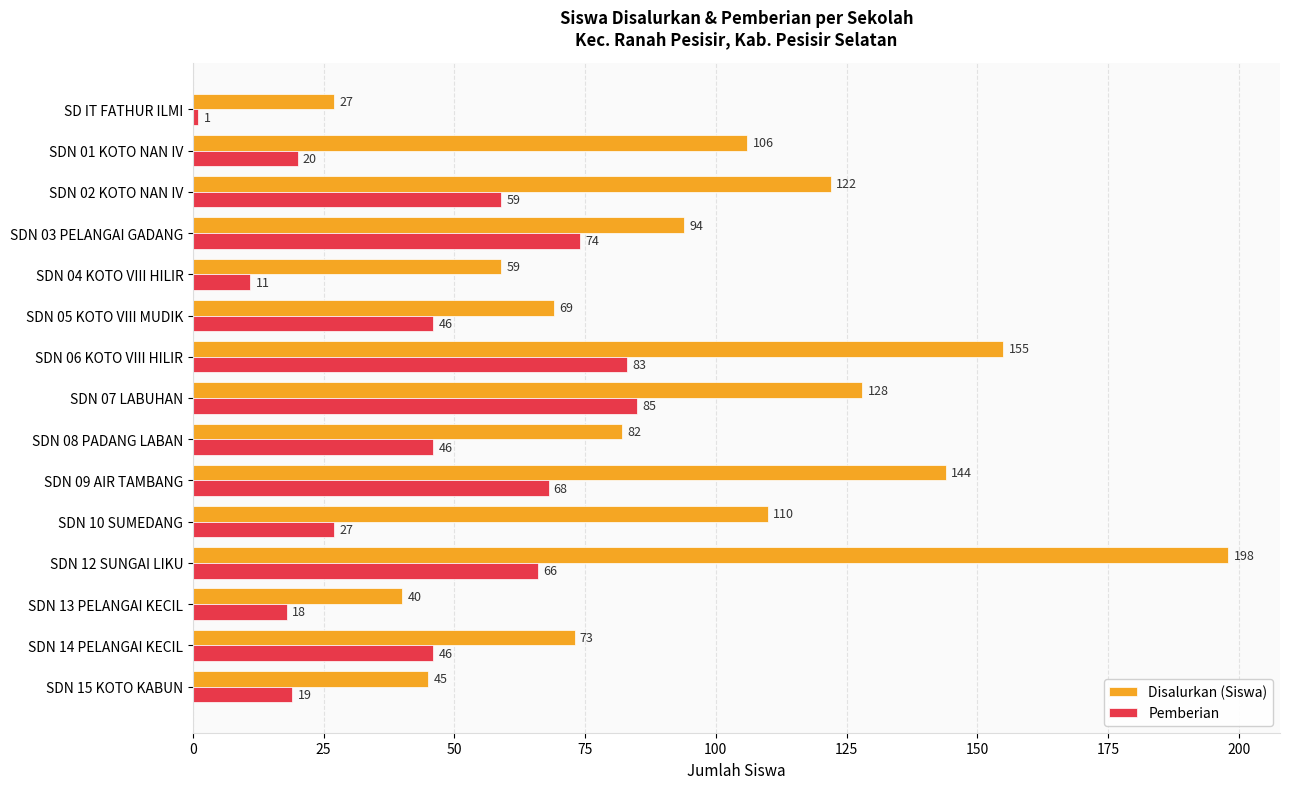

What is the approximate value of Pemberian at SDN 13 PELANGAI KECIL?

18